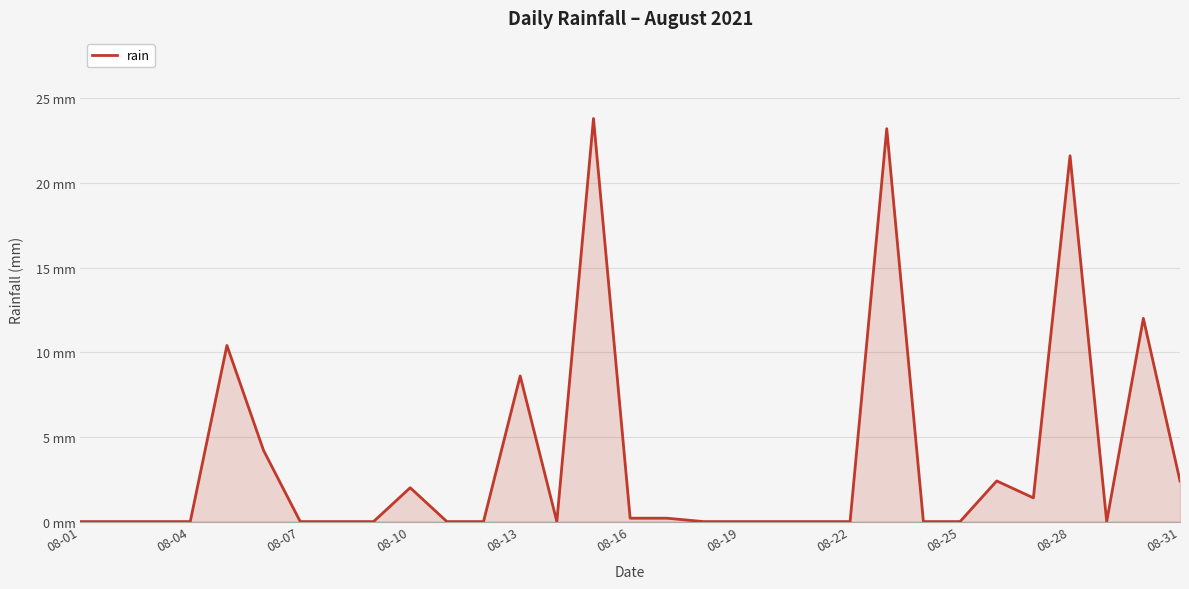

Does the chart have visible grid lines?

Yes